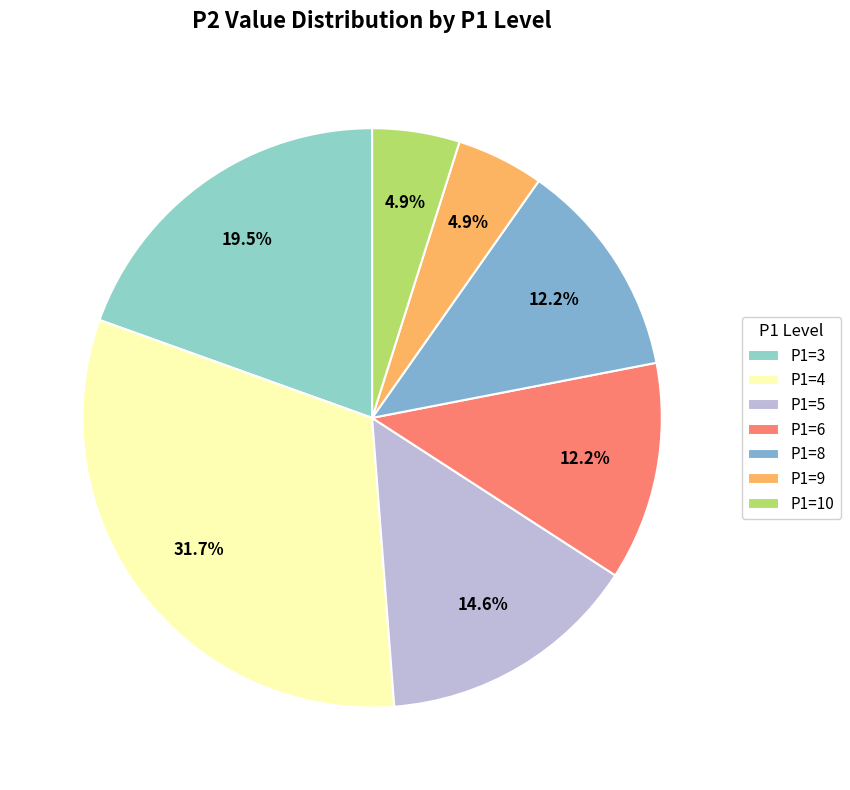

How many segments does this pie chart have?

7